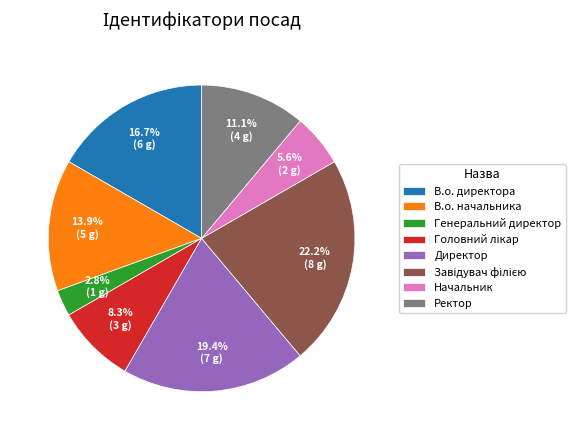

How much of the chart is everything except В.о. начальника?

86.1%